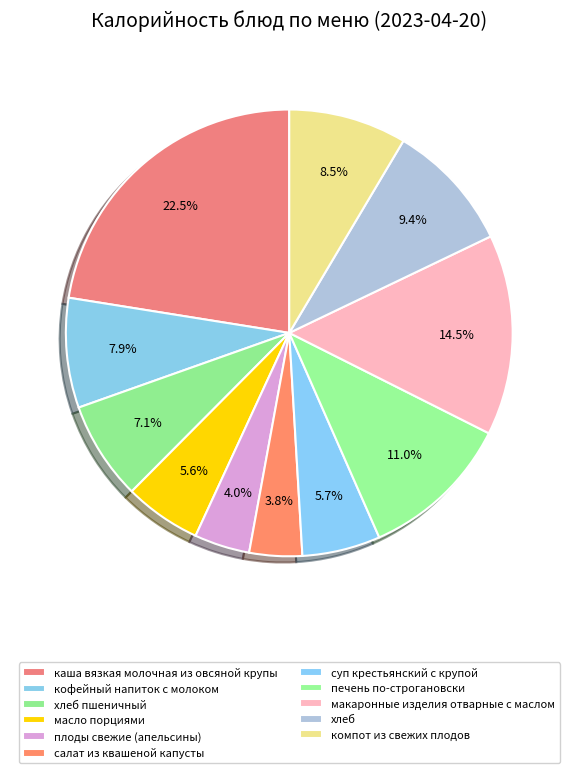

Is there any slice that represents more than half of the pie?

No